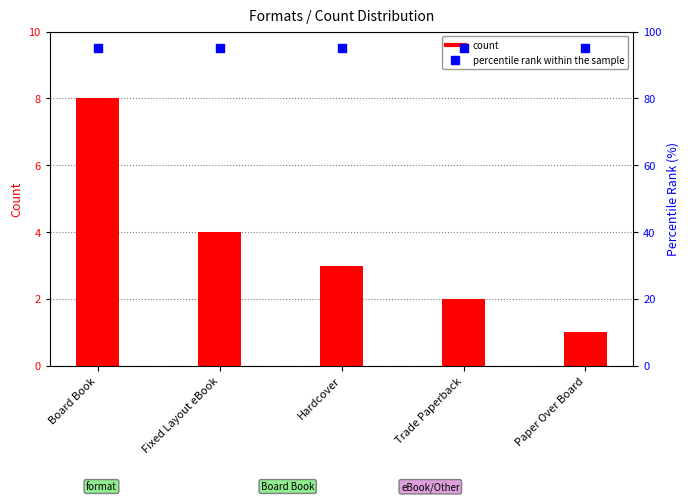

Which series reaches the minimum Y coordinate?

Count